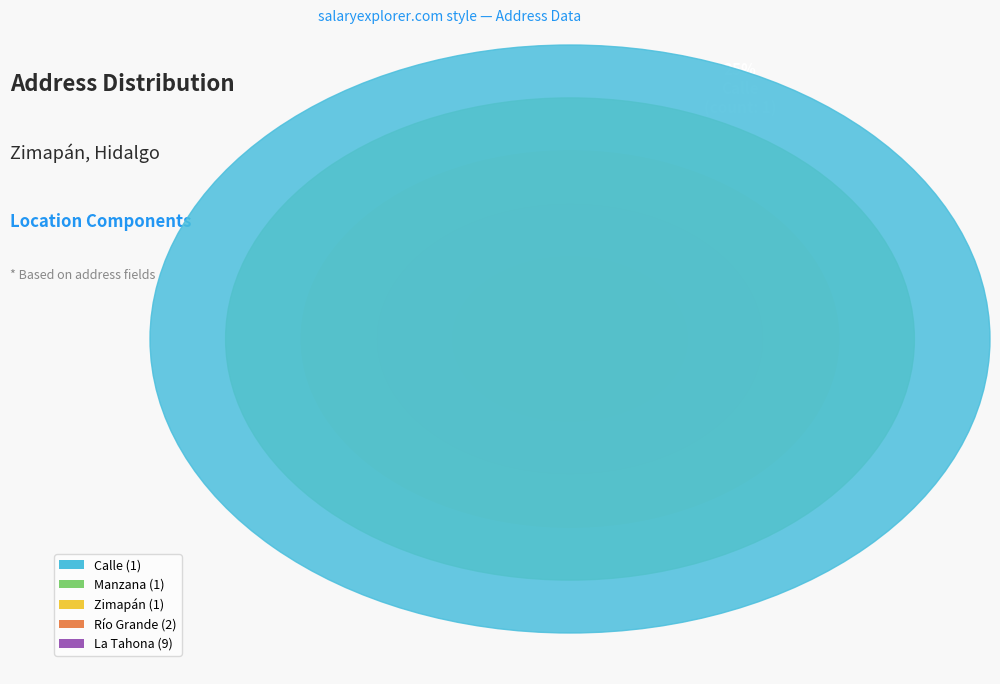

To the nearest percent, what portion does Río Grande represent?

14%